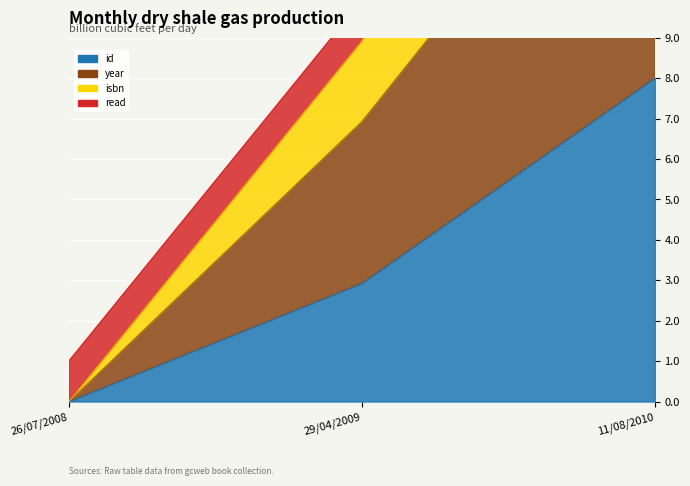

What is the label of the 3rd point from the right?

26/07/2008